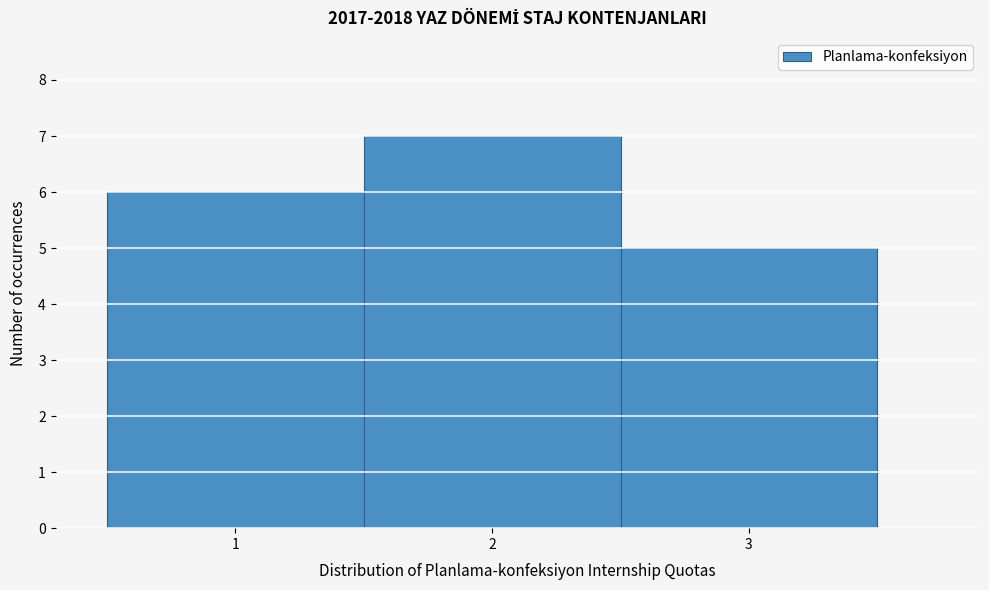

Over which range of the x-axis is the bar tallest?

1.5 to 2.5